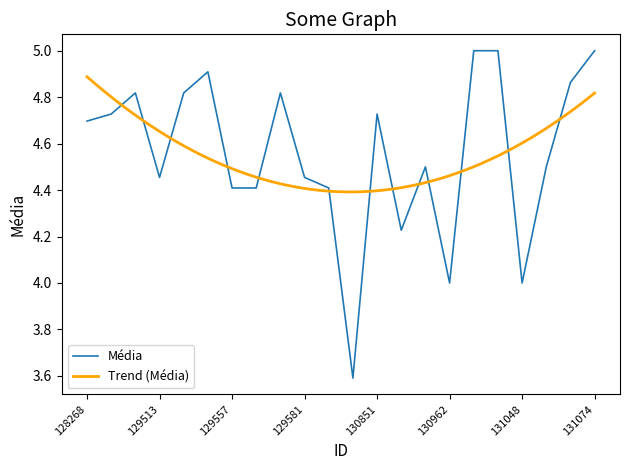

At which label does the data first exceed 4?

128268